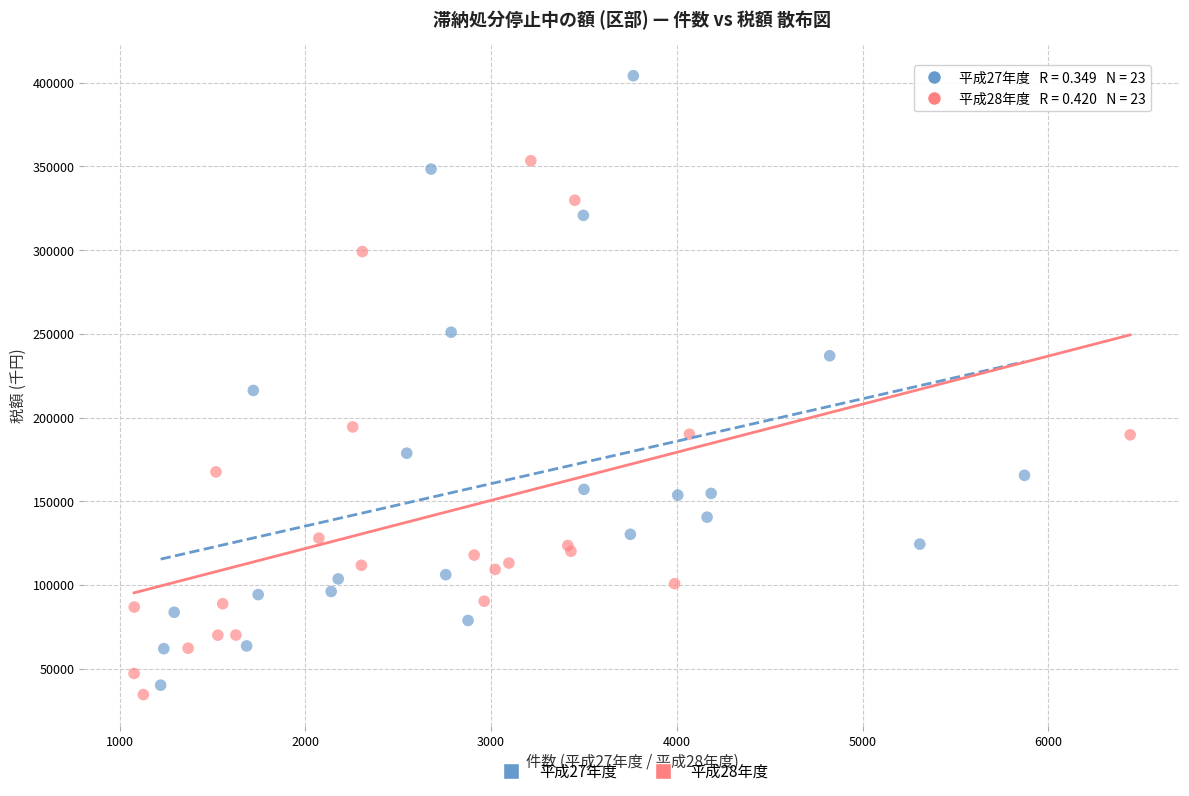

Which series contains the lowest Y value?

平成28年度